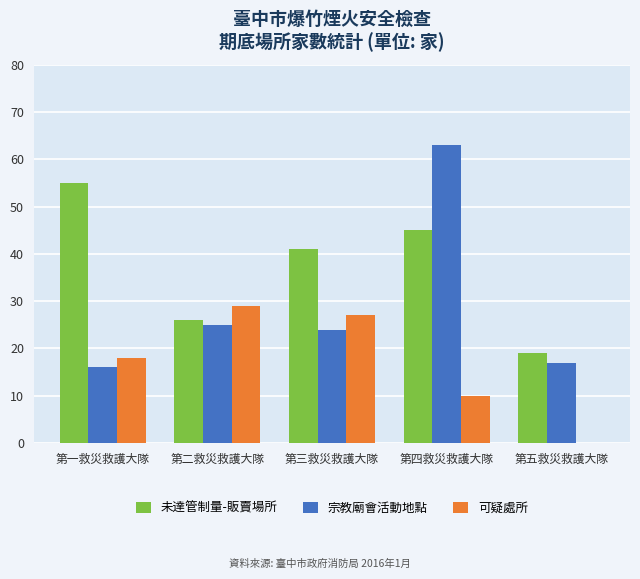

What are all the series names shown in the legend?

未達管制量-販賣場所, 宗教廟會活動地點, 可疑處所